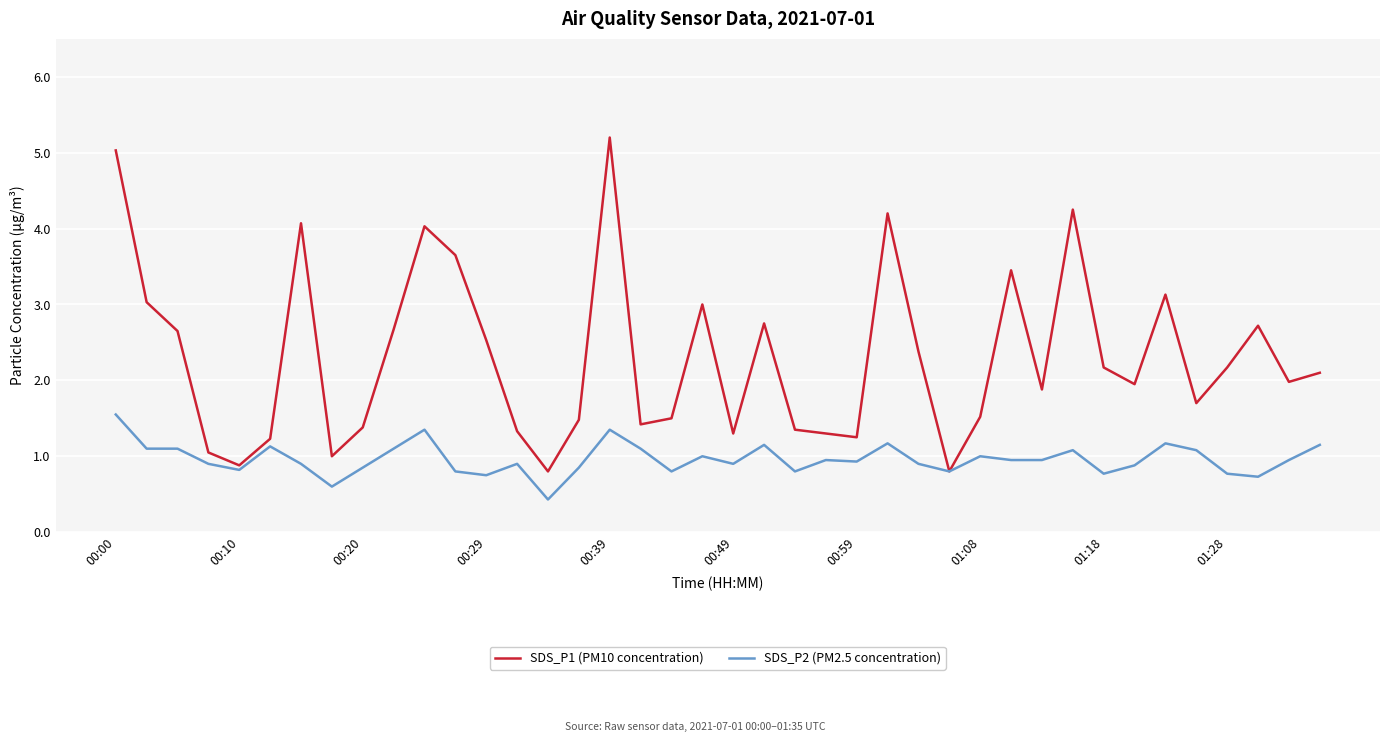

Which series has the largest range (max minus min)?

SDS_P1 (PM10 concentration)